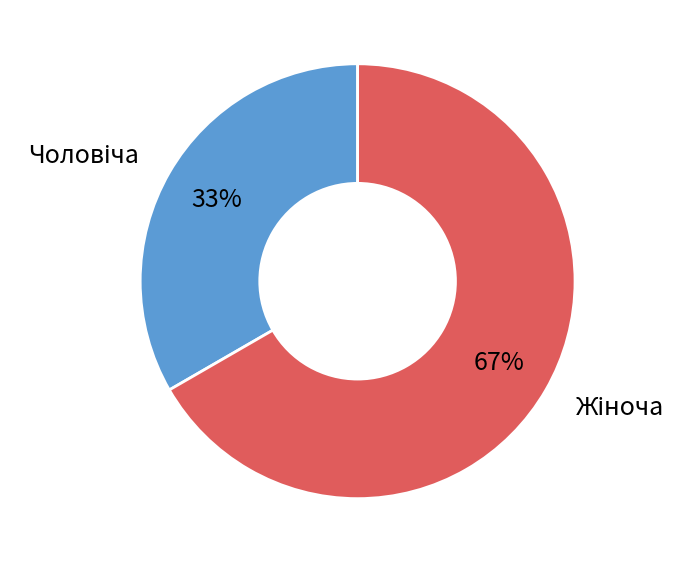

To the nearest percent, what is the average slice percentage?

50%